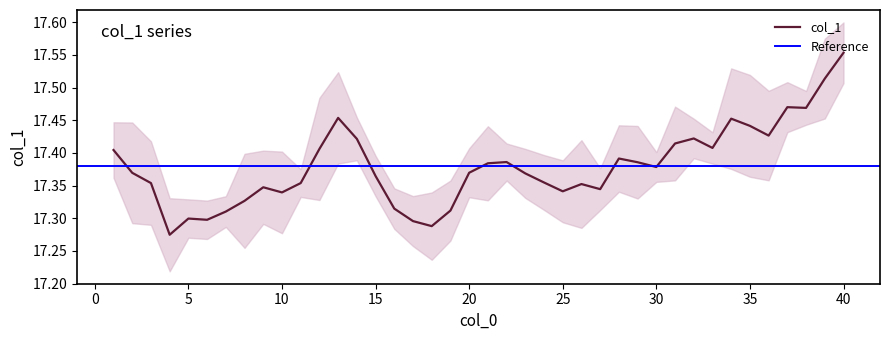

What is the greatest value displayed?

17.6